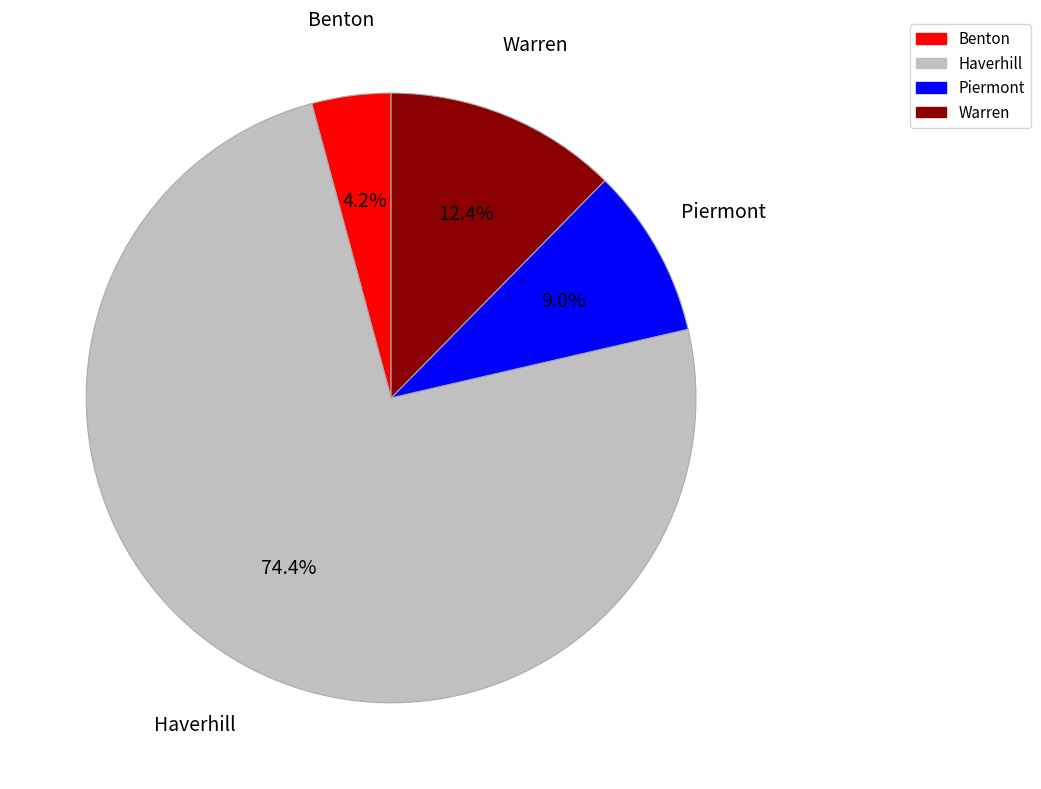

To the nearest percent, what percentage of the pie is Warren?

12%